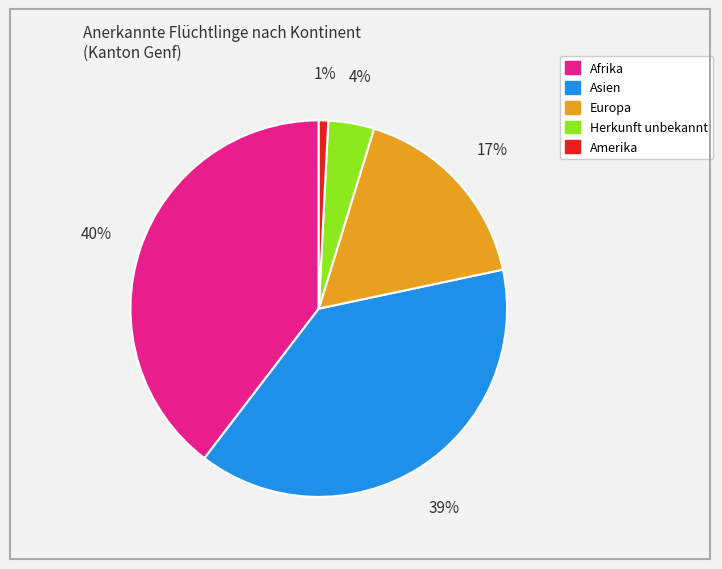

Combined, do Asien and Afrika account for over 50%?

Yes